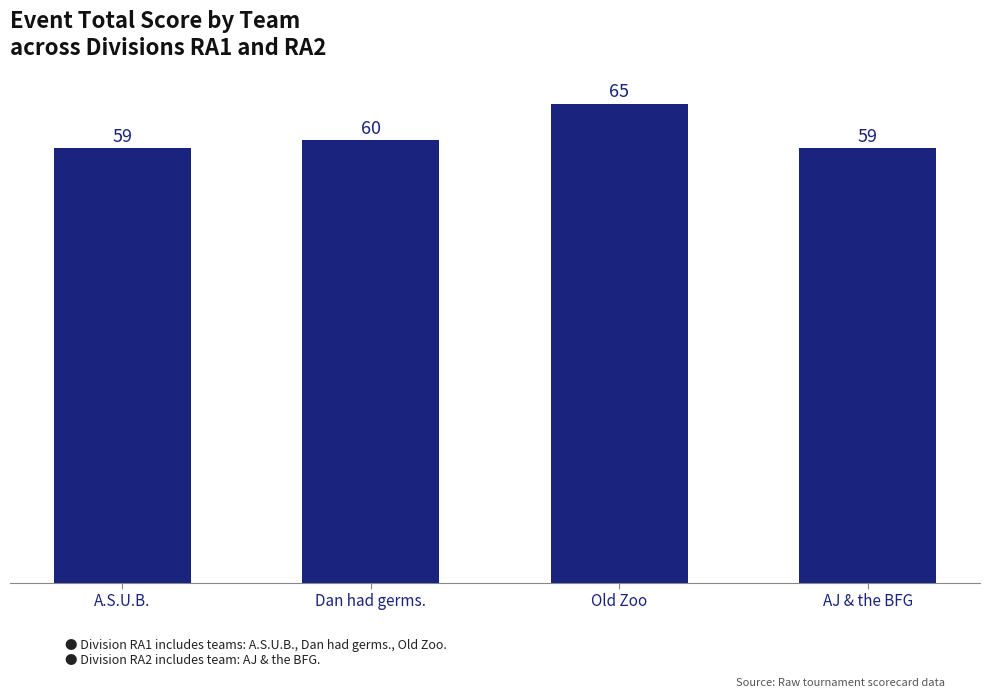

What is the sum of all values?

243